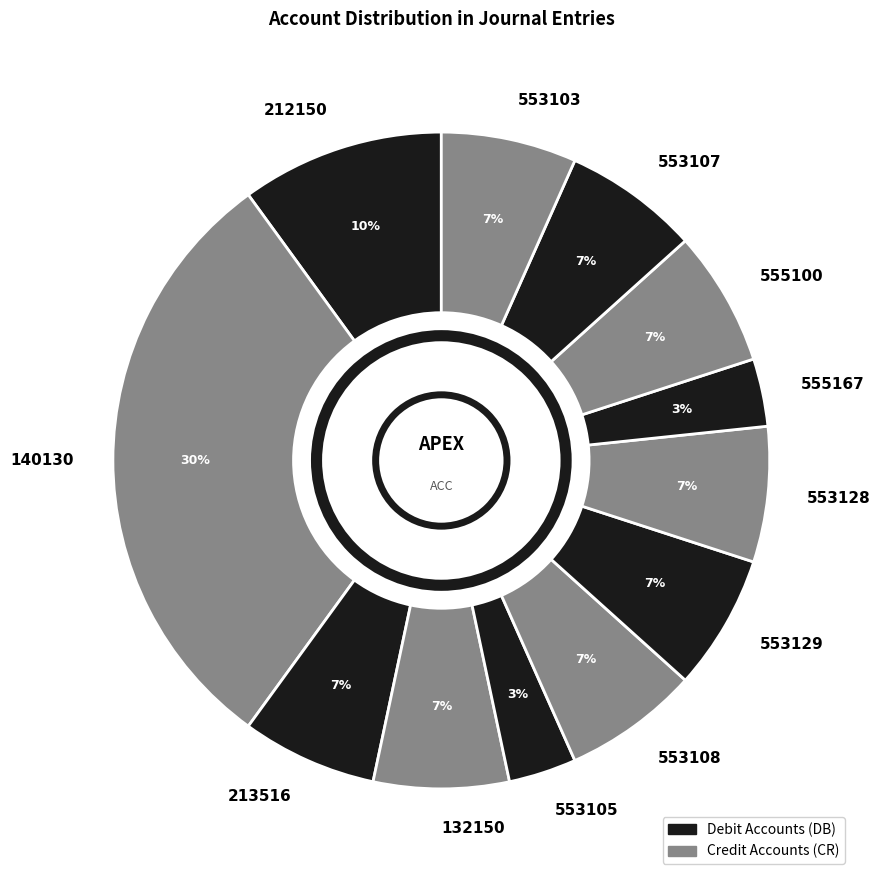

Between 212150 and 555167, which is larger?

212150